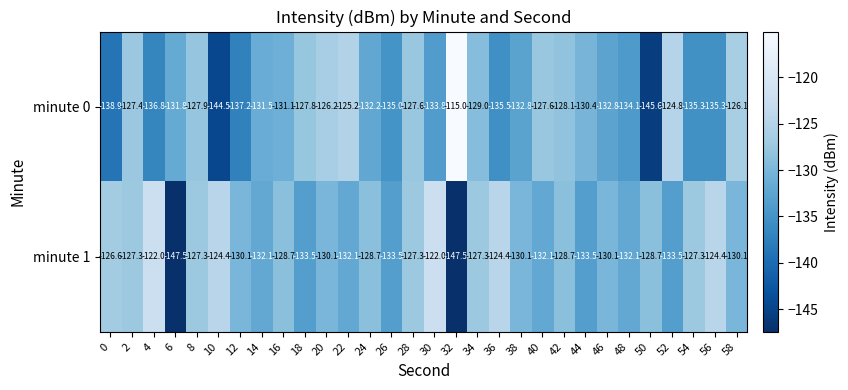

Which series has the widest spread of values?

minute 0